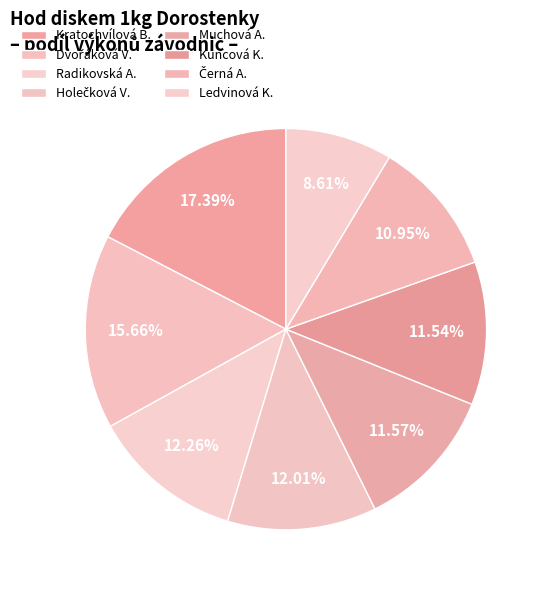

To the nearest percent, what is the average slice percentage?

12%